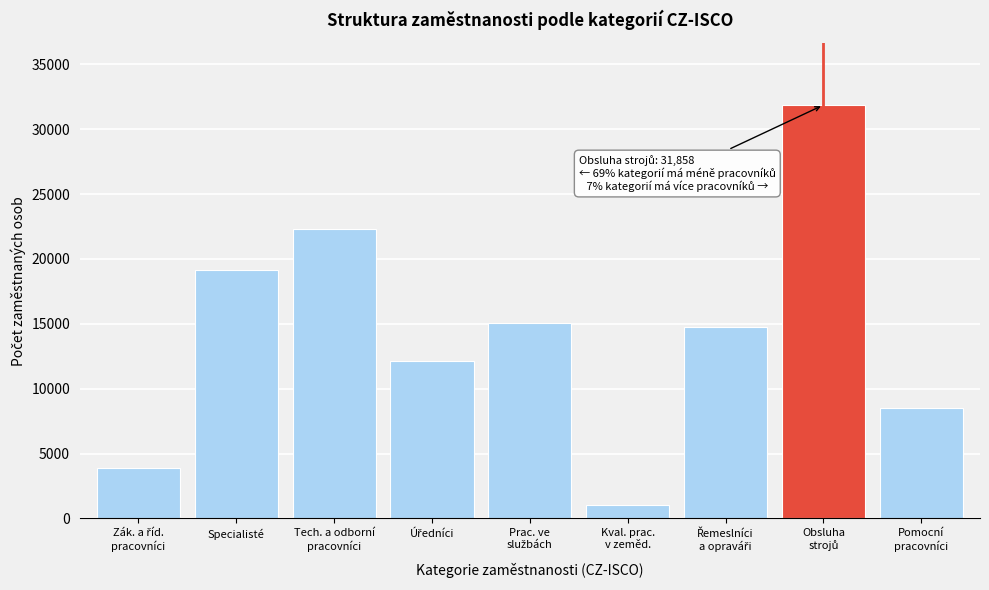

Reading left to right, extract all data points from this chart.

3865	19145	22306	12155	15028	1022	14747	31858	8516